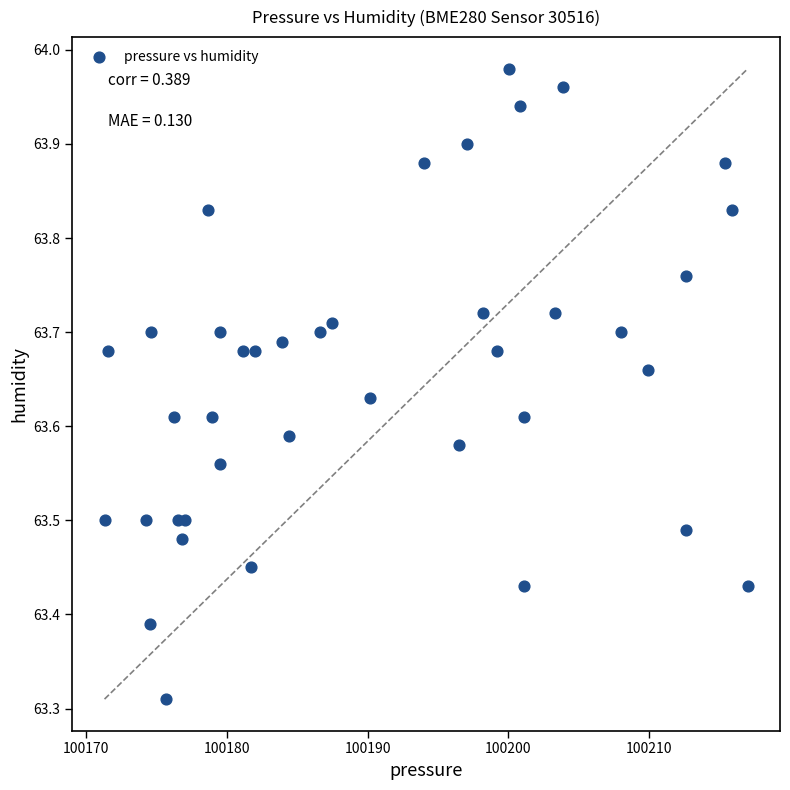

What is the range of X values (max minus min)?

45.7